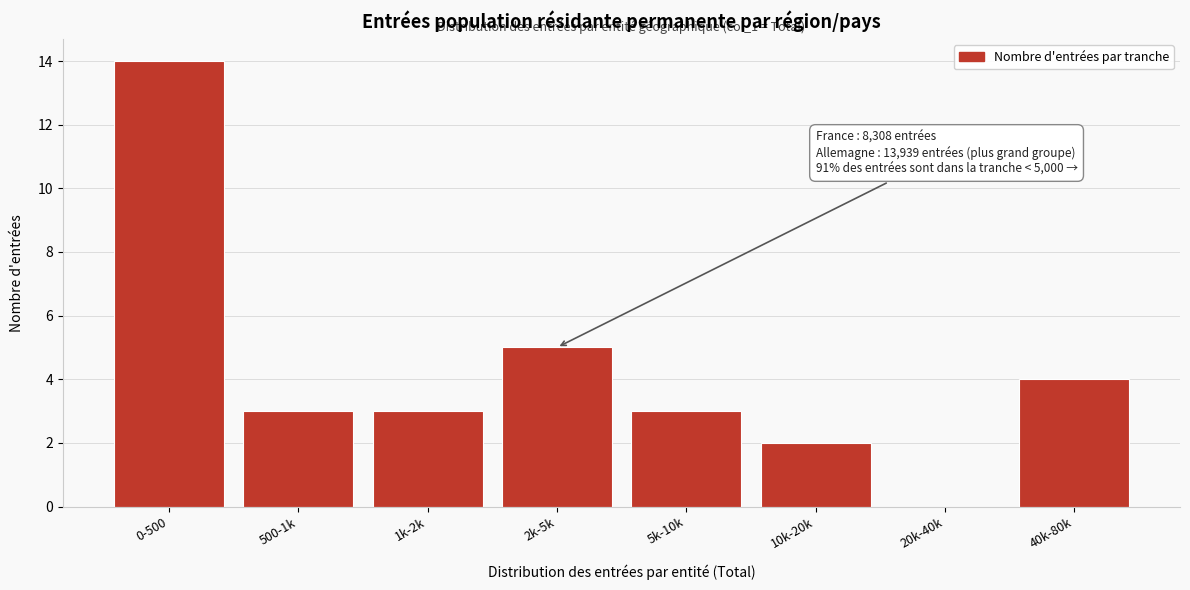

Reading left to right, what are all the values shown in this chart?

0-500=14	500-1k=3	1k-2k=3	2k-5k=5	5k-10k=3	10k-20k=2	20k-40k=0	40k-80k=4